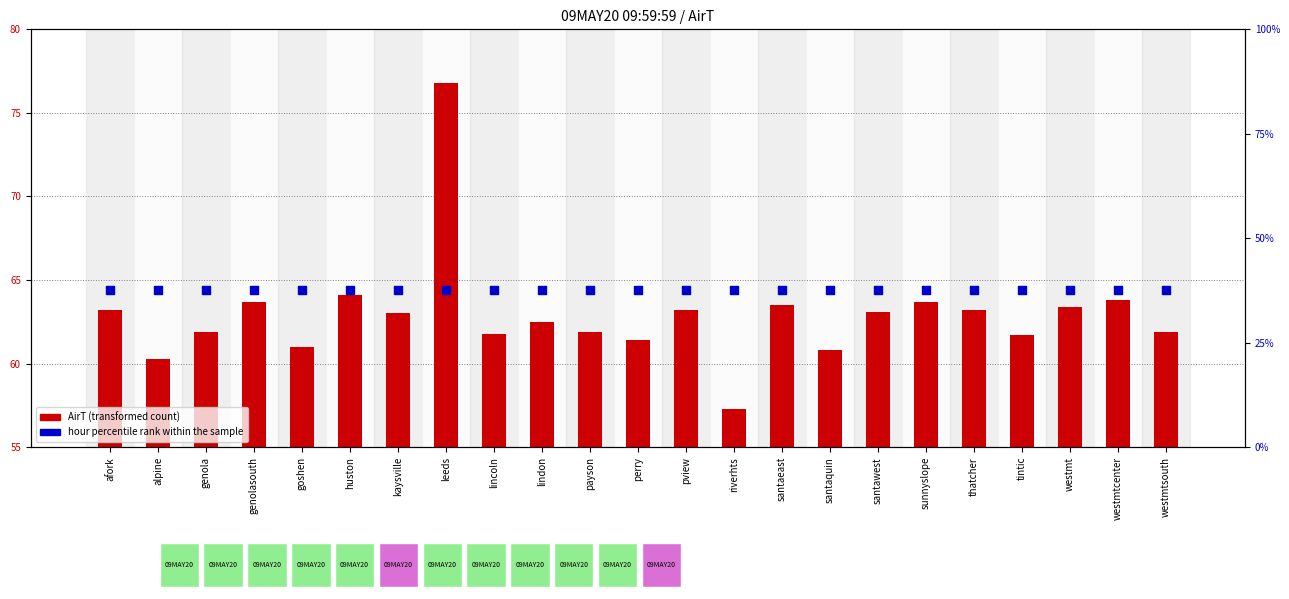

Which series contains the lowest Y value?

hour percentile rank within the sample